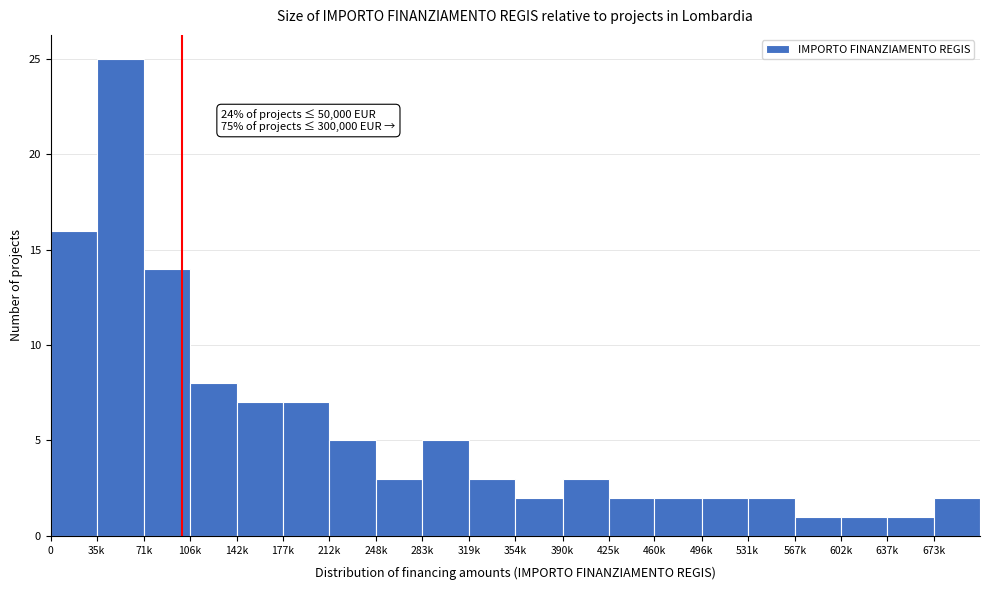

Reading right to left, what are all the values shown in this chart?

673k=2	637k=1	602k=1	567k=1	531k=2	496k=2	460k=2	425k=2	390k=3	354k=2	319k=3	283k=5	248k=3	212k=5	177k=7	142k=7	106k=8	71k=14	35k=25	0=16